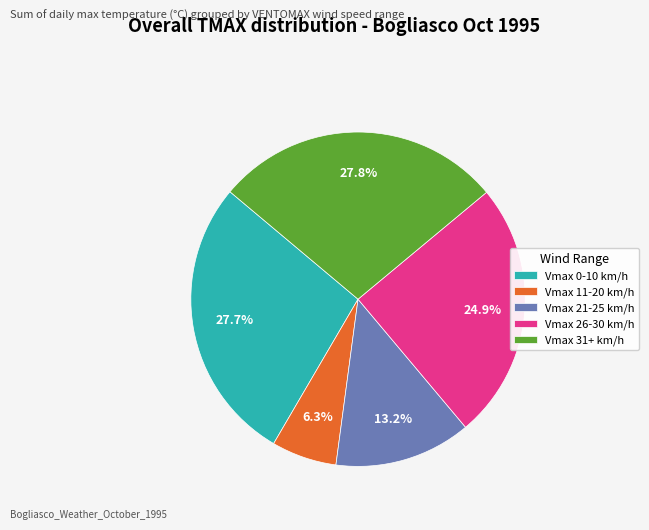

What is the ratio of the value at Vmax 31+ km/h to the value at Vmax 11-20 km/h?

4.4